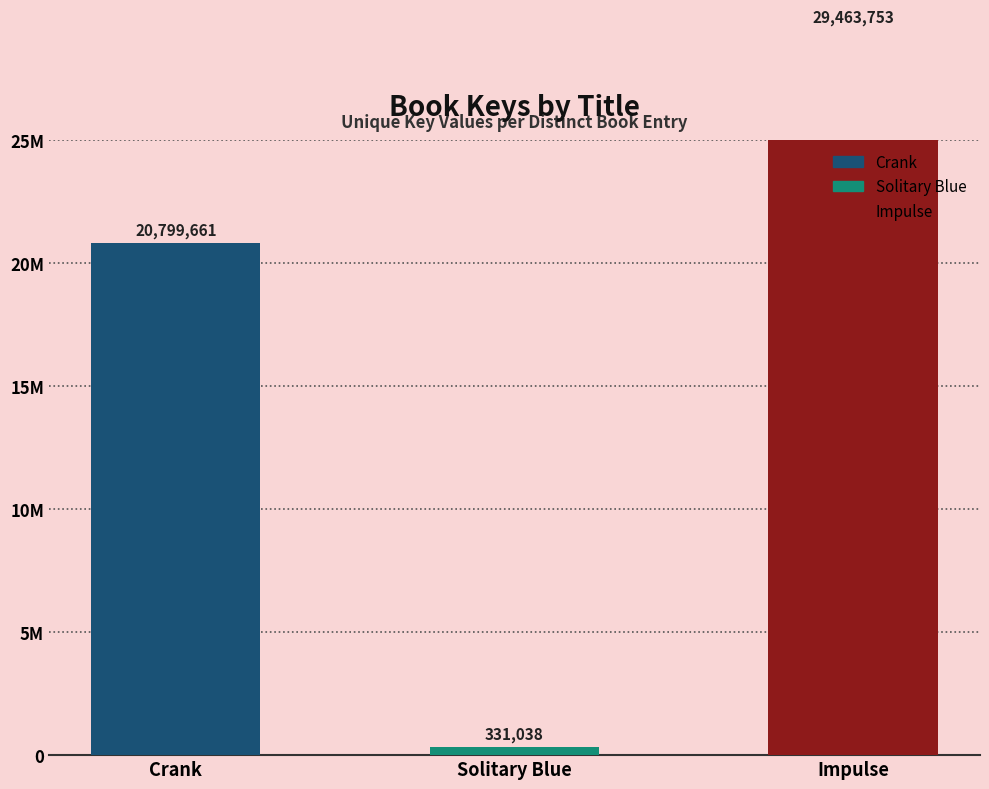

Where does the data first go above 20799661?

Impulse